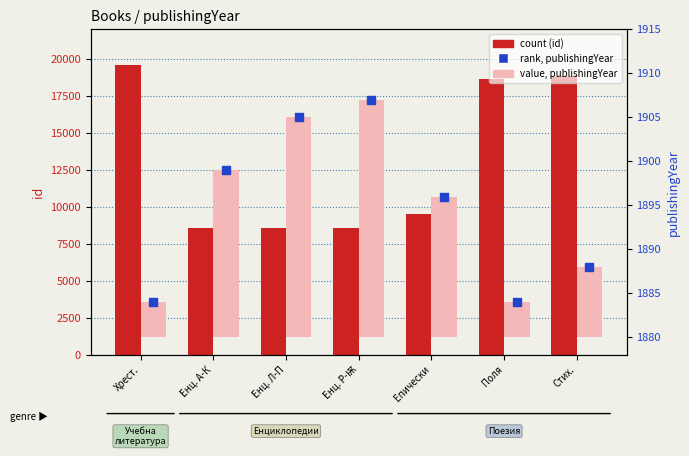

Which series contains the lowest Y value?

value, publishingYear